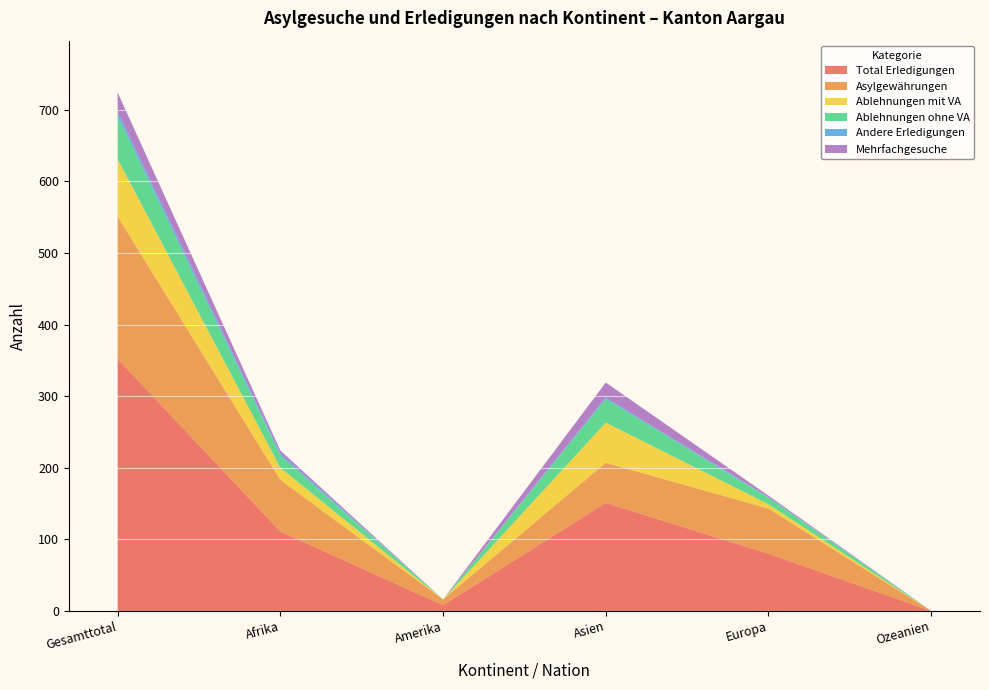

Reading left to right, extract all data points from this chart.

Total Erledigungen: Gesamttotal=352	Afrika=111	Amerika=8	Asien=151	Europa=80	Ozeanien=0
Asylgewährungen: Gesamttotal=199	Afrika=72	Amerika=8	Asien=56	Europa=63	Ozeanien=0
Ablehnungen mit VA: Gesamttotal=80	Afrika=17	Amerika=0	Asien=56	Europa=6	Ozeanien=0
Ablehnungen ohne VA: Gesamttotal=60	Afrika=17	Amerika=0	Asien=33	Europa=9	Ozeanien=0
Andere Erledigungen: Gesamttotal=6	Afrika=3	Amerika=0	Asien=2	Europa=1	Ozeanien=0
Mehrfachgesuche: Gesamttotal=27	Afrika=4	Amerika=0	Asien=21	Europa=2	Ozeanien=0